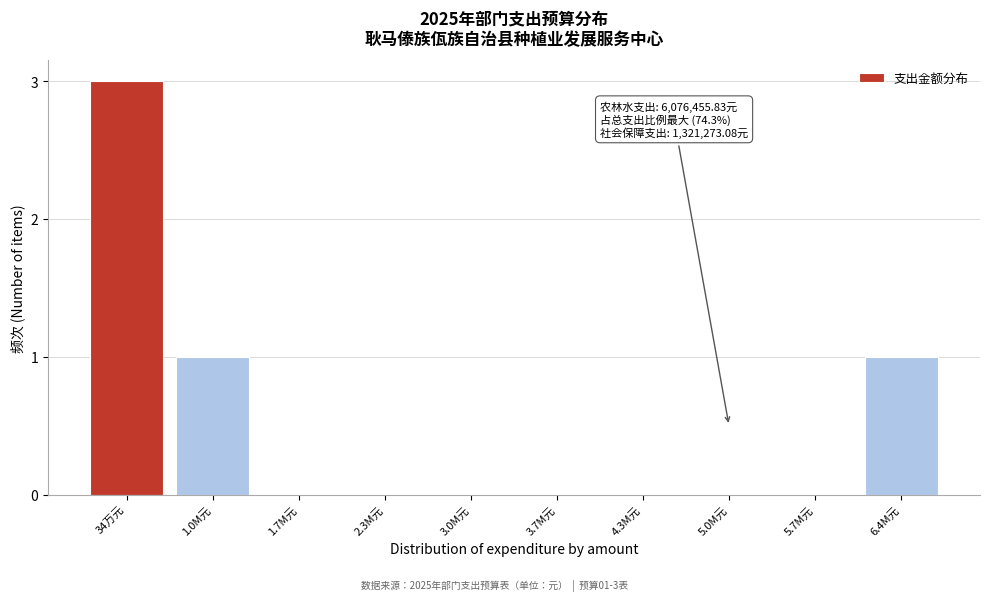

Reading right to left, transcribe all the data shown in this chart.

6.4M元=1	5.7M元=0	5.0M元=0	4.3M元=0	3.7M元=0	3.0M元=0	2.3M元=0	1.7M元=0	1.0M元=1	34万元=3